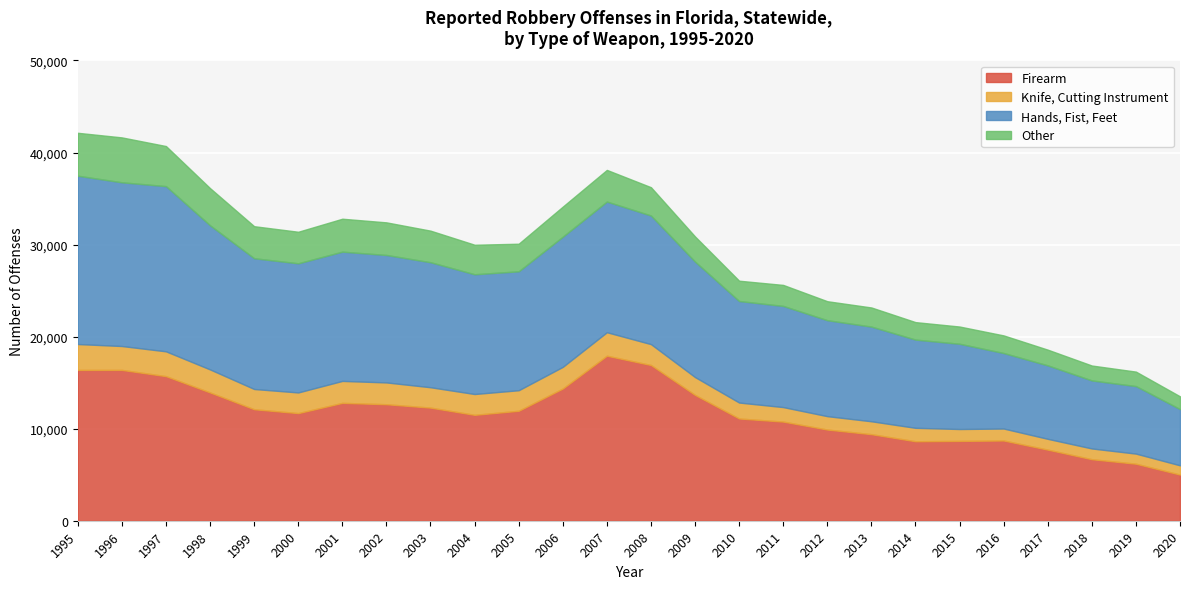

Where is Knife, Cutting Instrument nearest to the value 1907?

2009